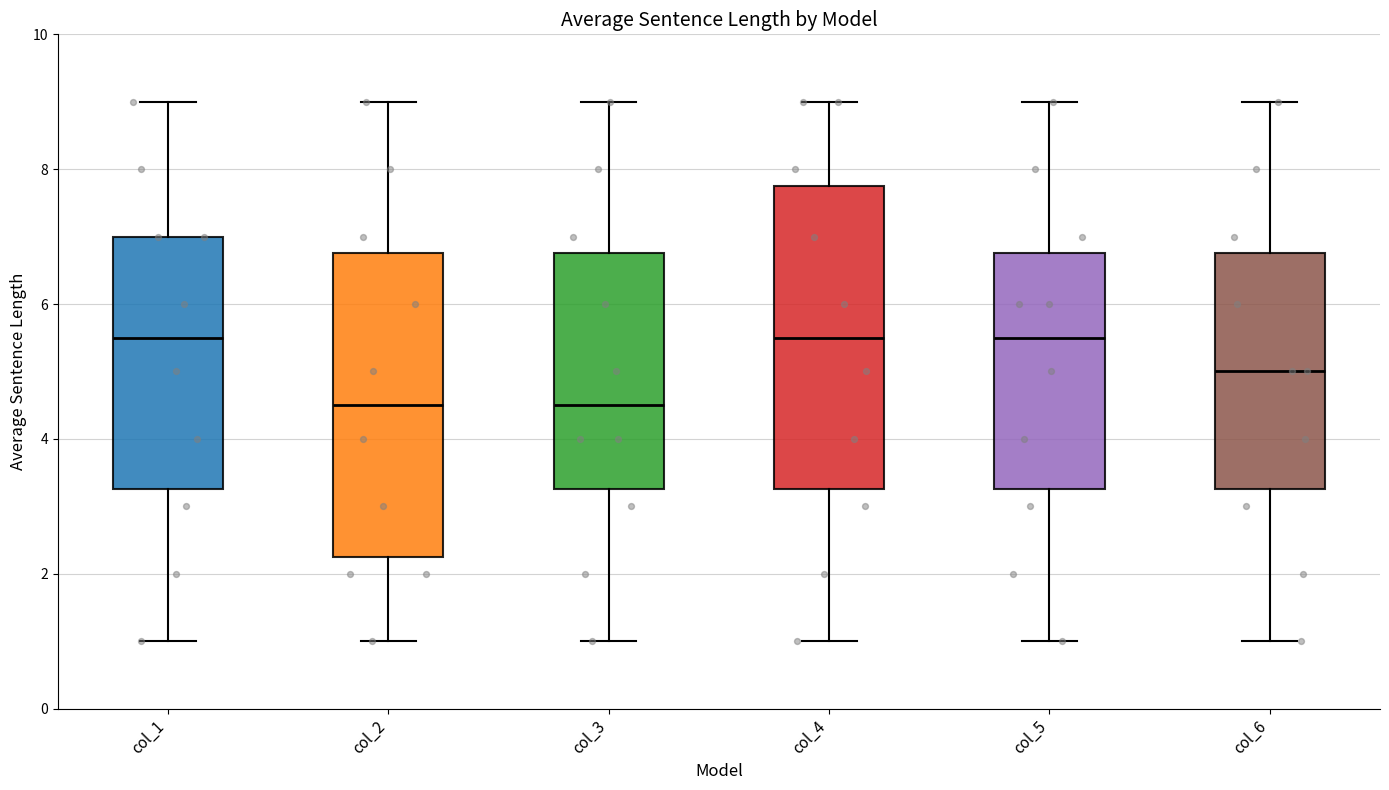

Where is the upper edge of the box for col_4 on the y-axis? The values are not printed on the chart, so give them approximately, as read against the axis.

7.8